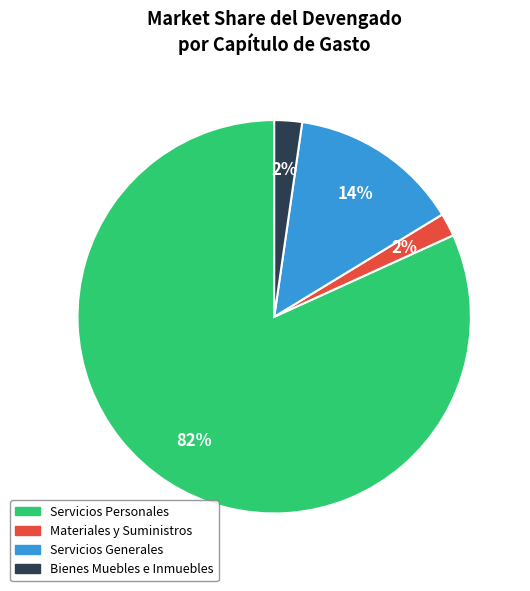

Does any single category account for the majority?

Yes